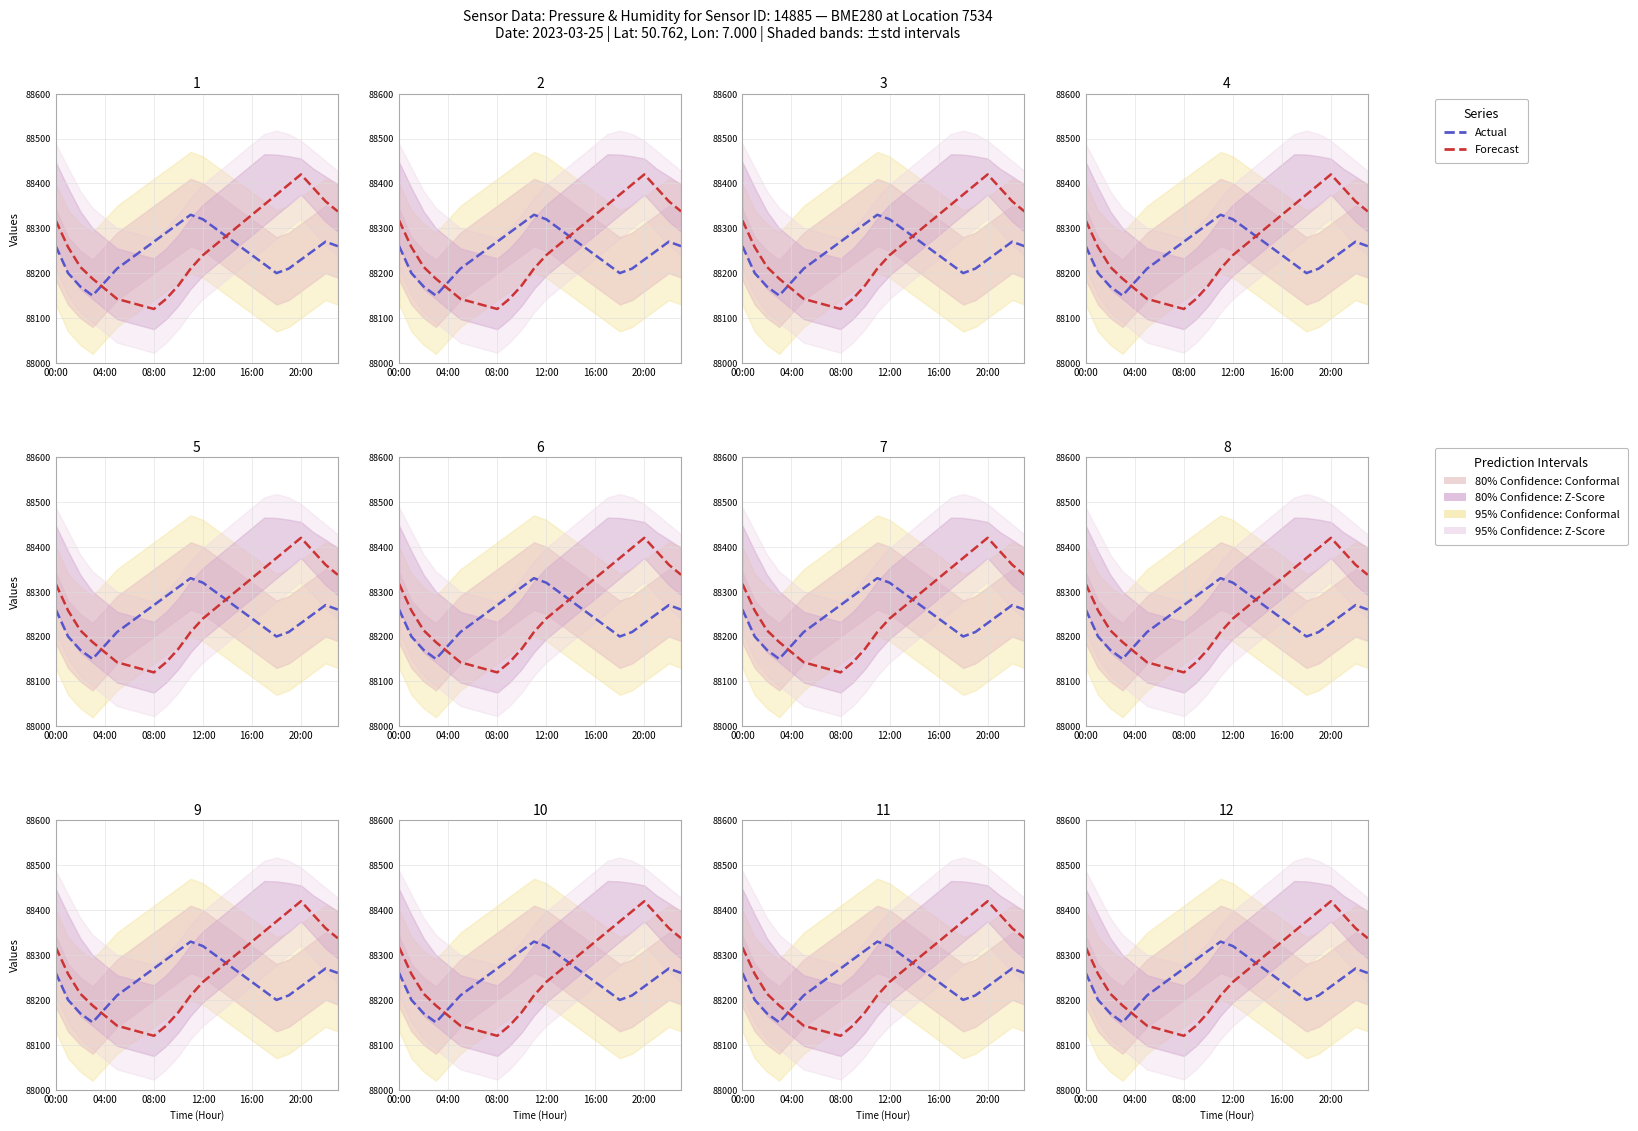

Rank the series by their maximum value, from highest to lowest.

Forecast, Actual